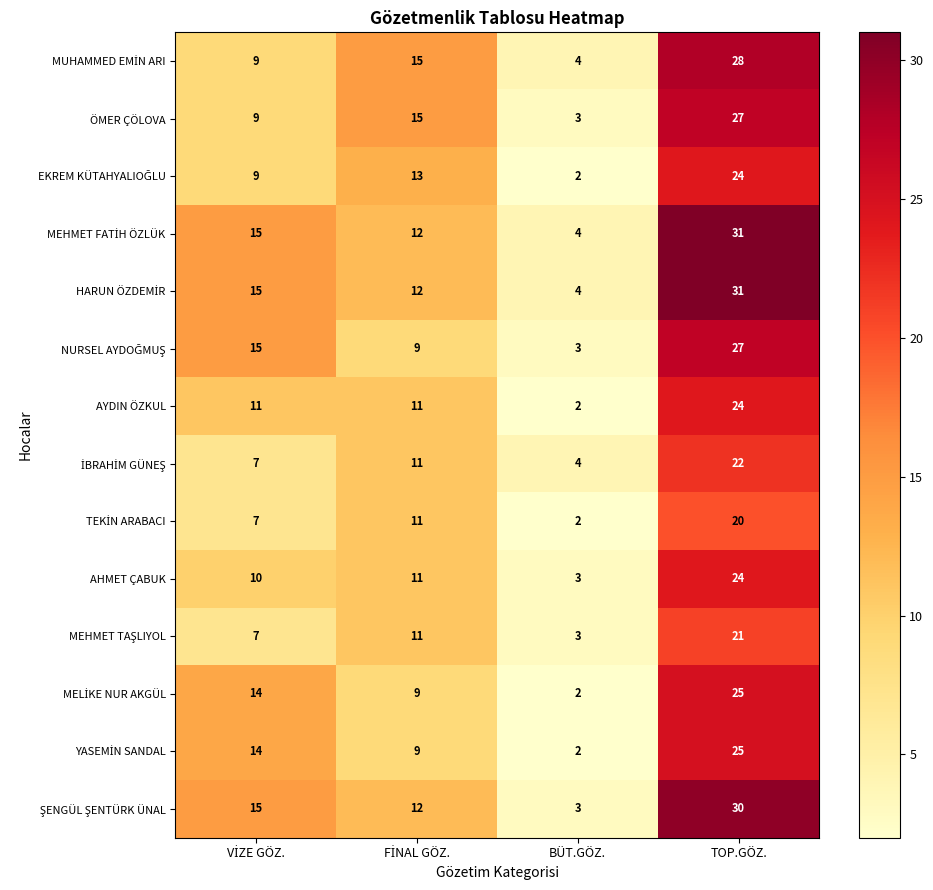

At which category is the sum across all series the highest?

TOP.GÖZ.